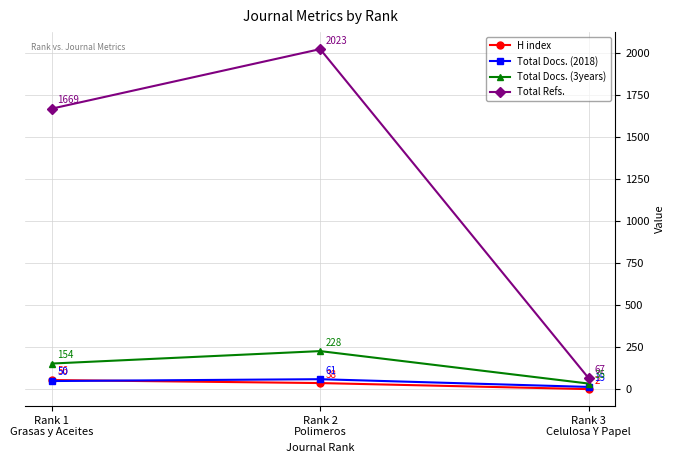

How many categories are shown in the chart?

3